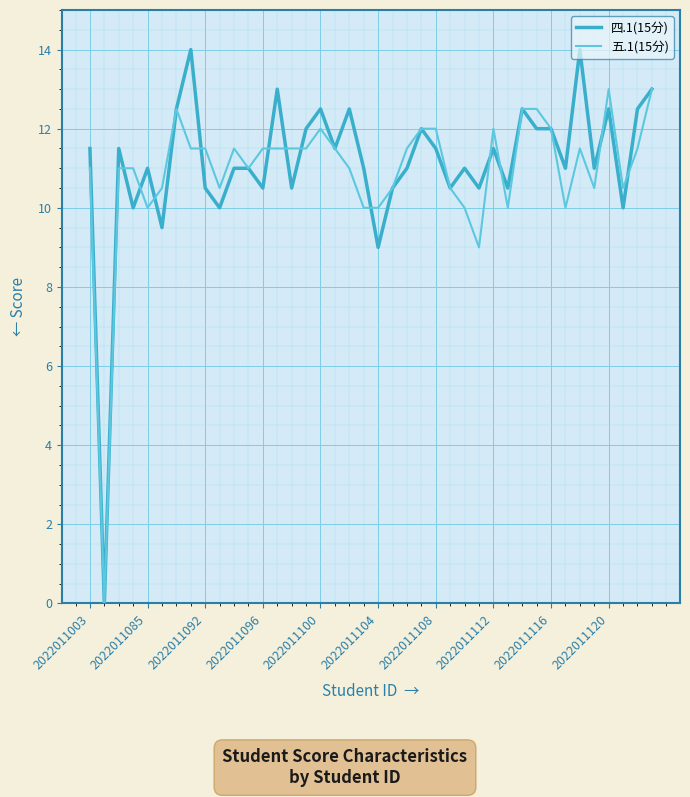

Which series has the largest range (max minus min)?

四.1(15分)